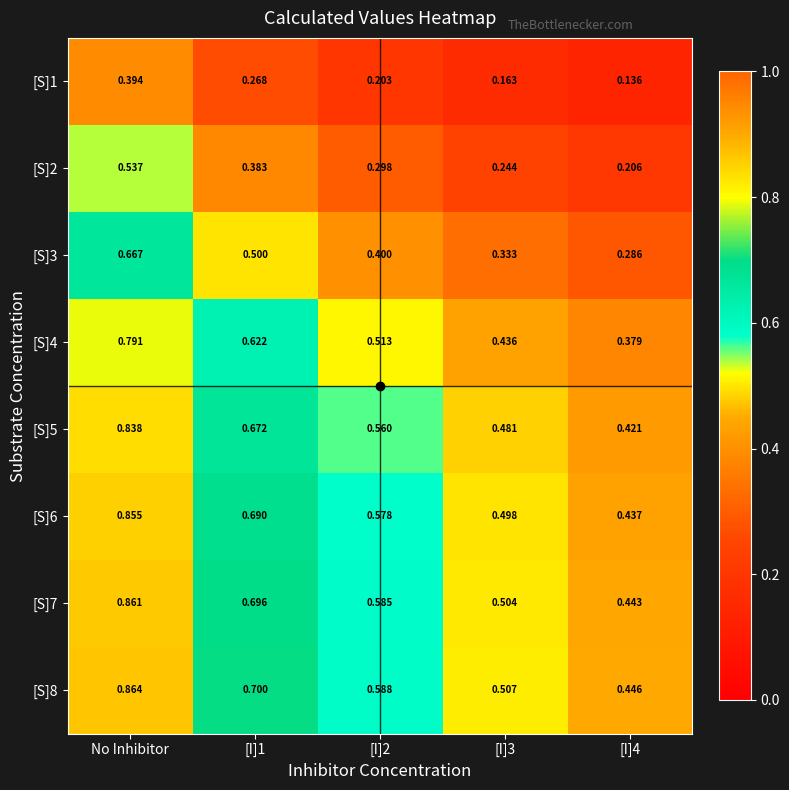

At which category does the chart reach its peak across all series?

No Inhibitor